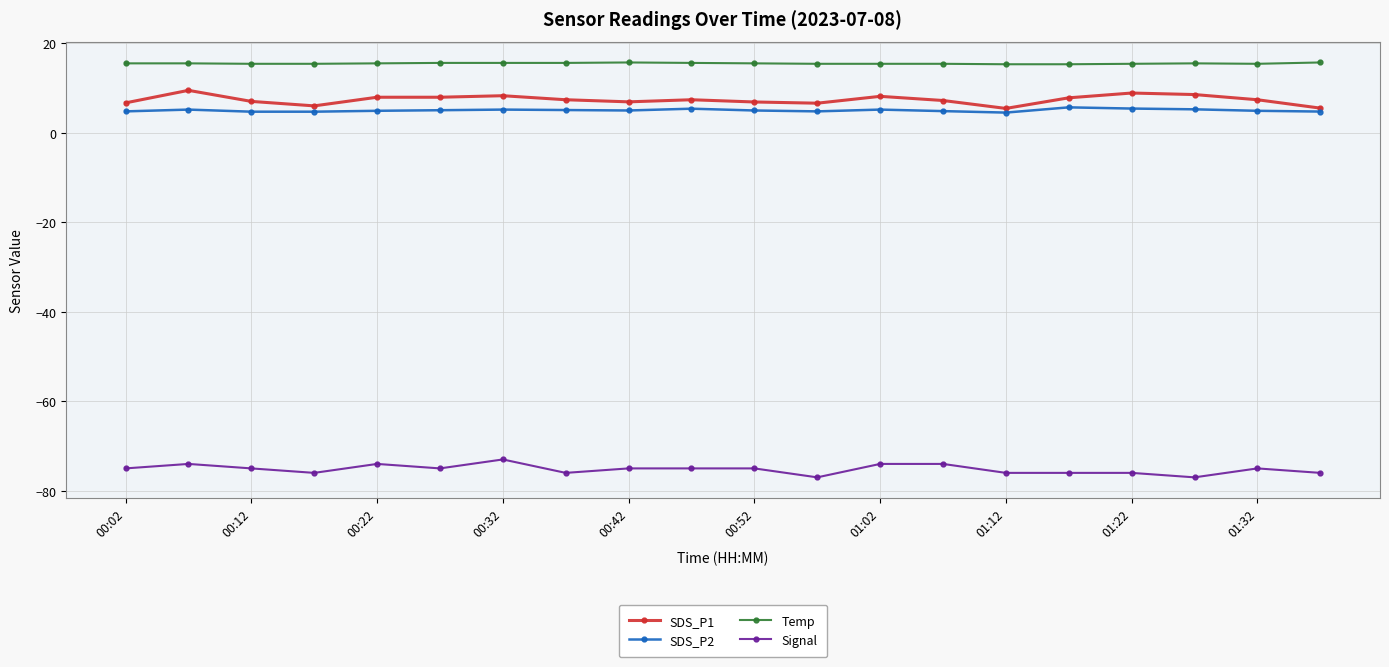

Does the chart have visible grid lines?

Yes